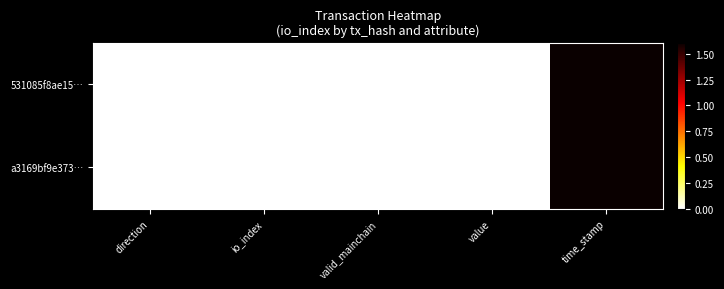

Which has a higher value, direction or value?

value